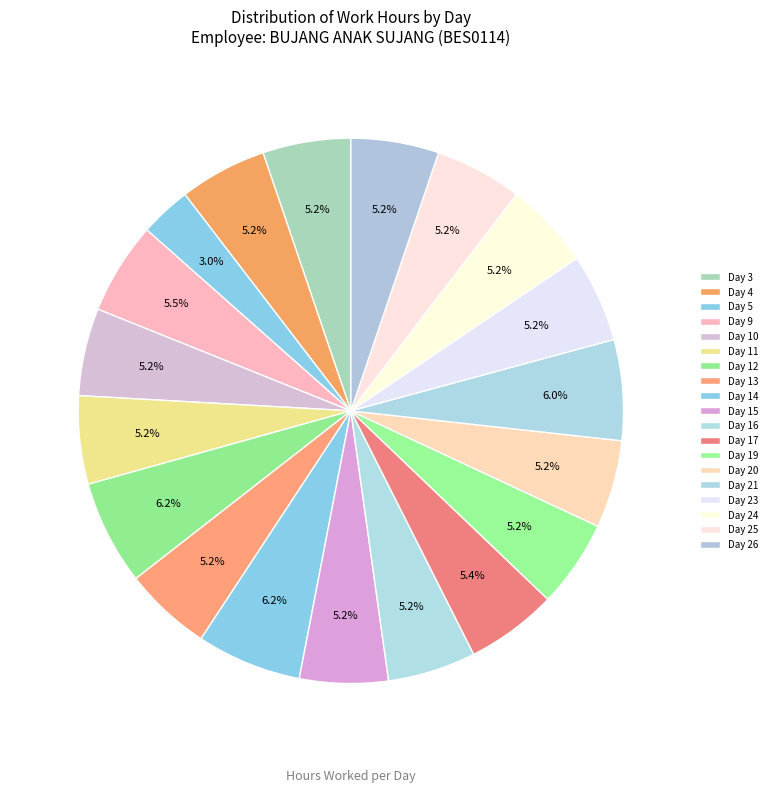

Count the number of slices in the pie.

19